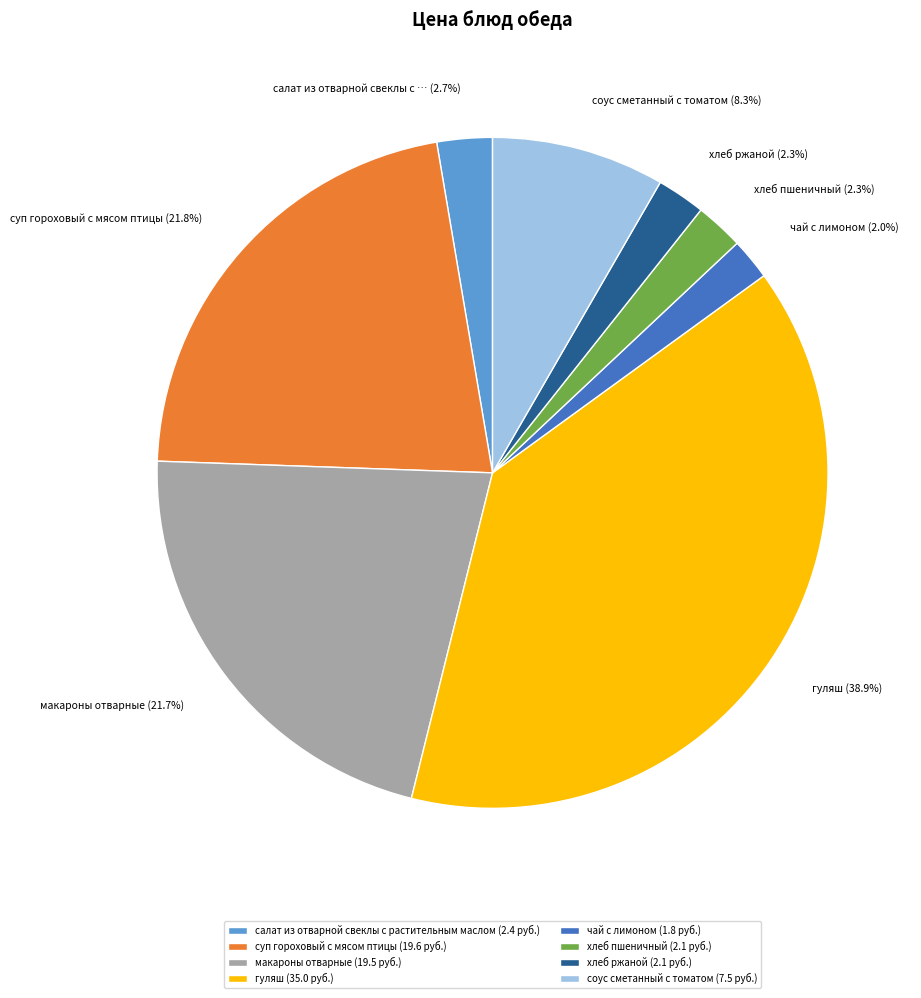

Is it true that хлеб ржаной is 2% of the pie?

True